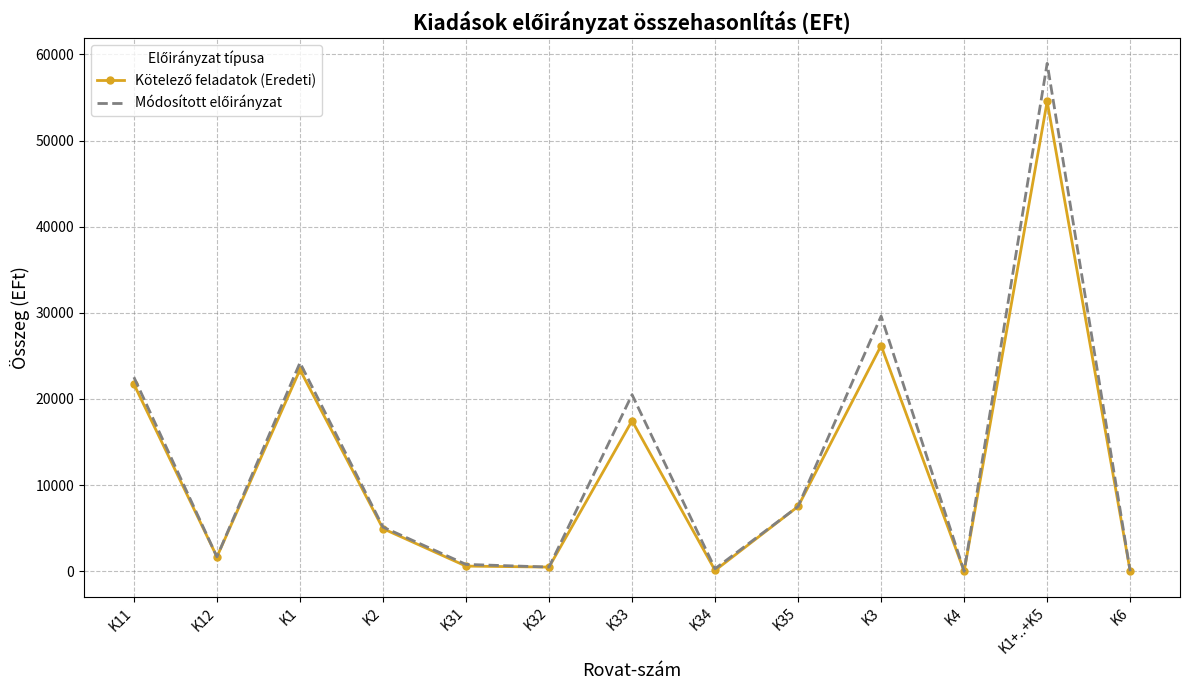

At which category is the sum across all series the highest?

K1+..+K5